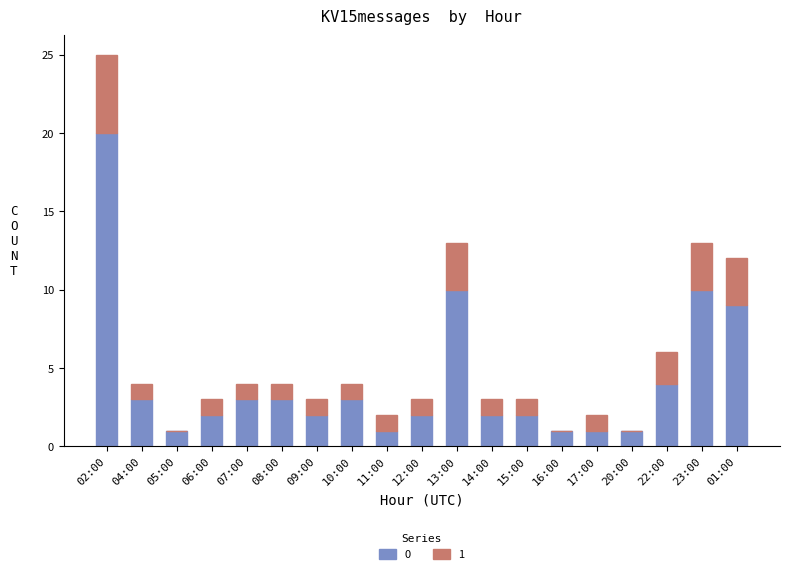

At which label does 0 reach its peak?

02:00